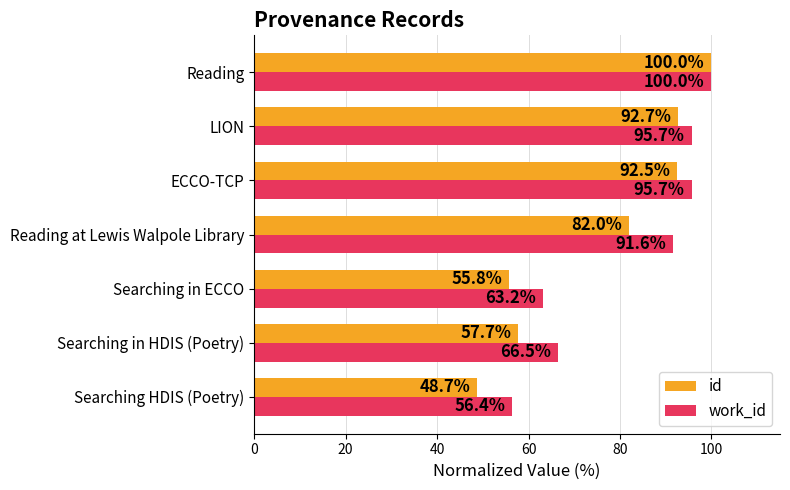

What is the difference between the maximum and minimum values in the work_id series?

43.6